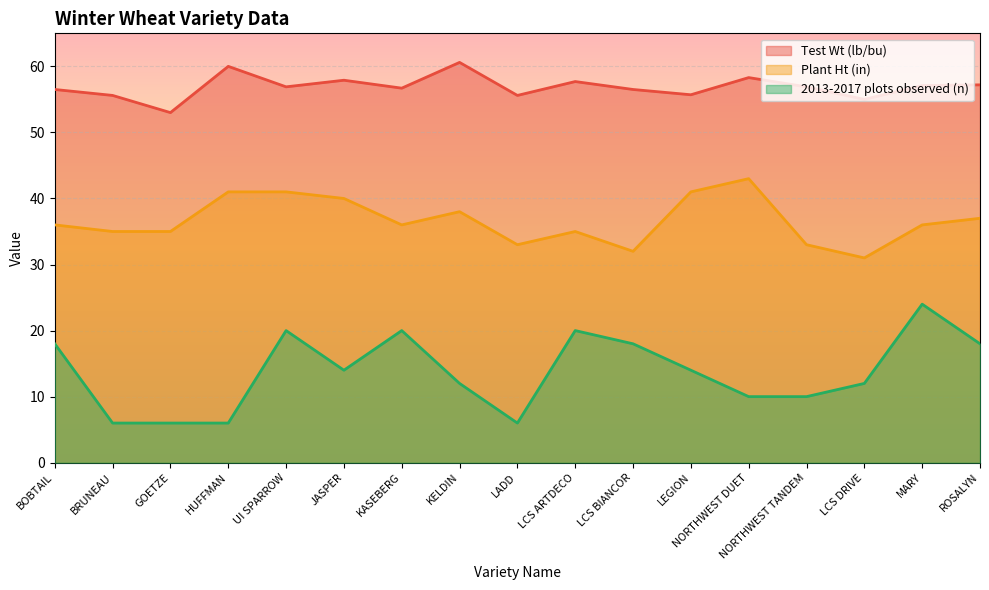

Which category has the highest value across all series?

KELDIN